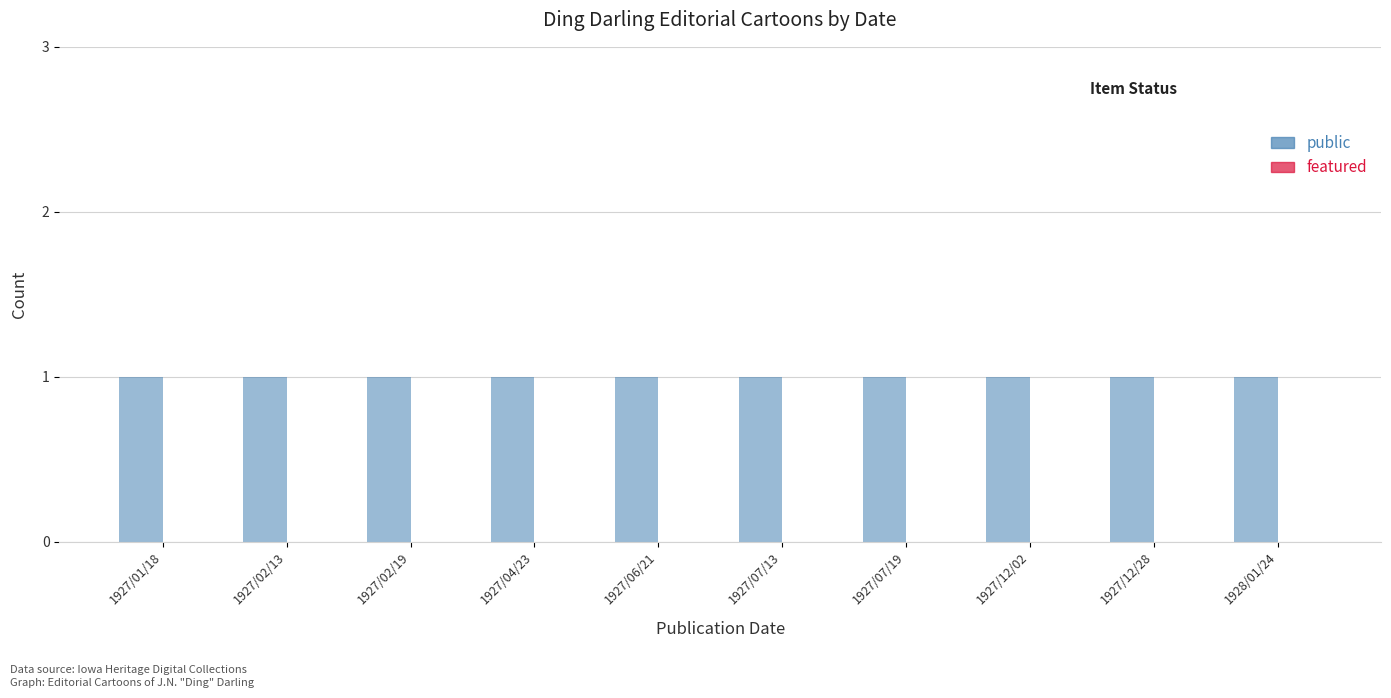

Reading left to right, transcribe all the data shown in this chart.

public: 1	1	1	1	1	1	1	1	1	1
featured: 0	0	0	0	0	0	0	0	0	0